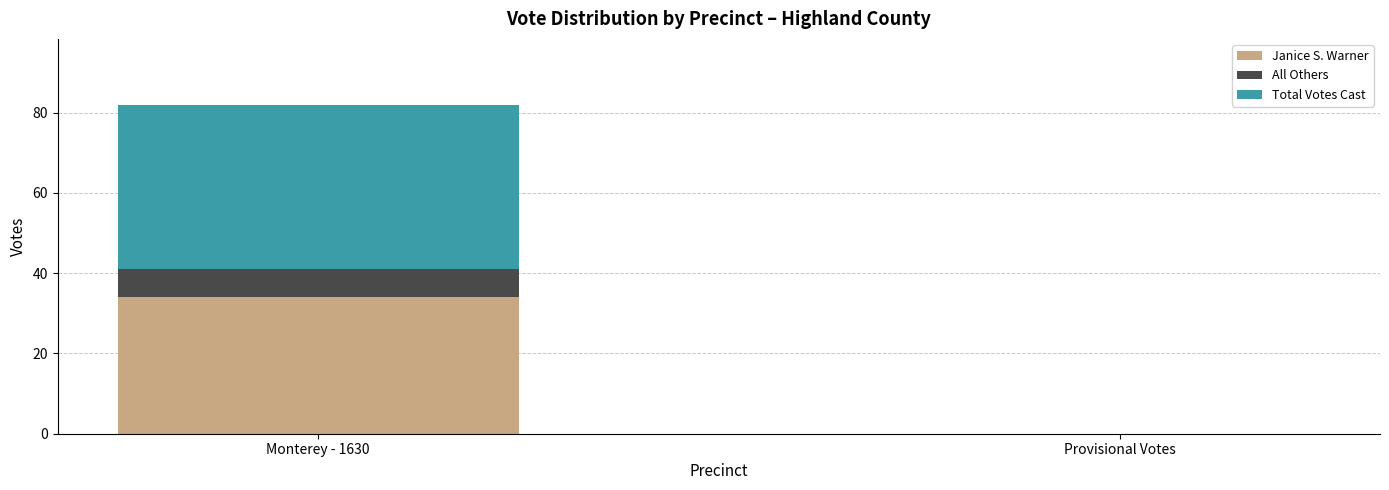

What is the highest value of the Janice S. Warner series?

34